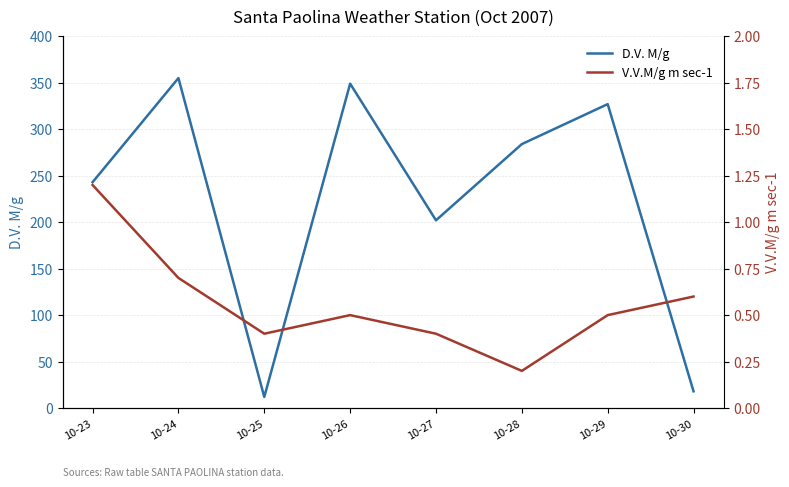

List the series in order of their peak value, lowest first.

V.V.M/g m sec-1, D.V. M/g